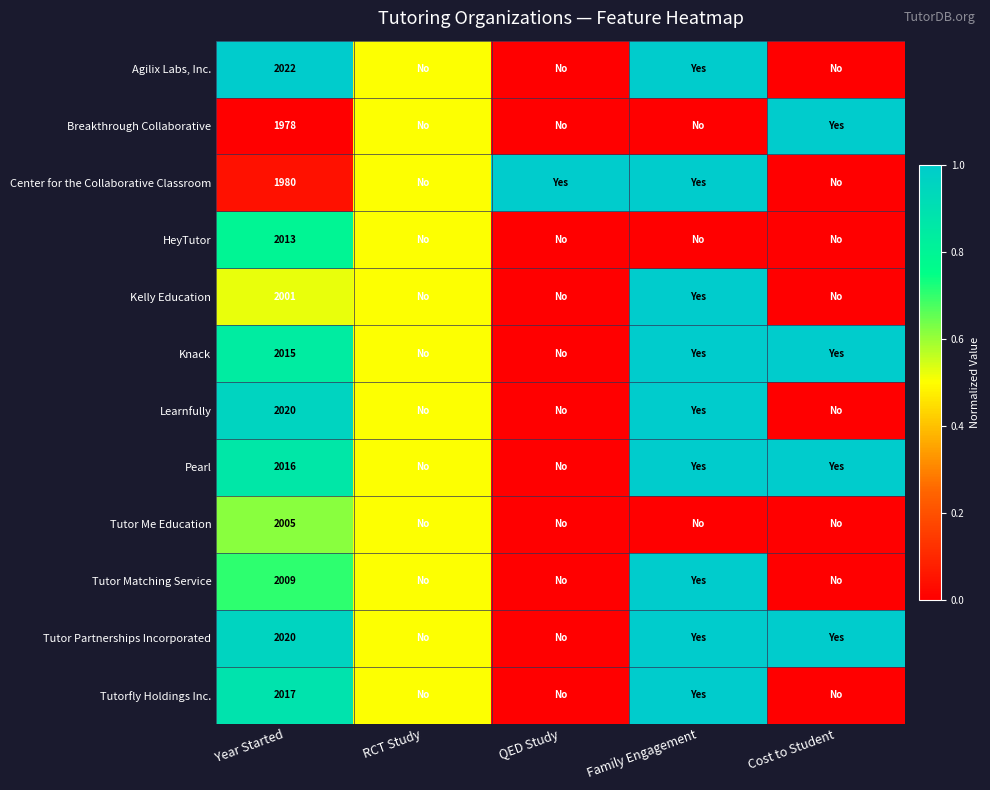

True or false: Tutor Me Education has a value of 2005.0 at Year Started.

True